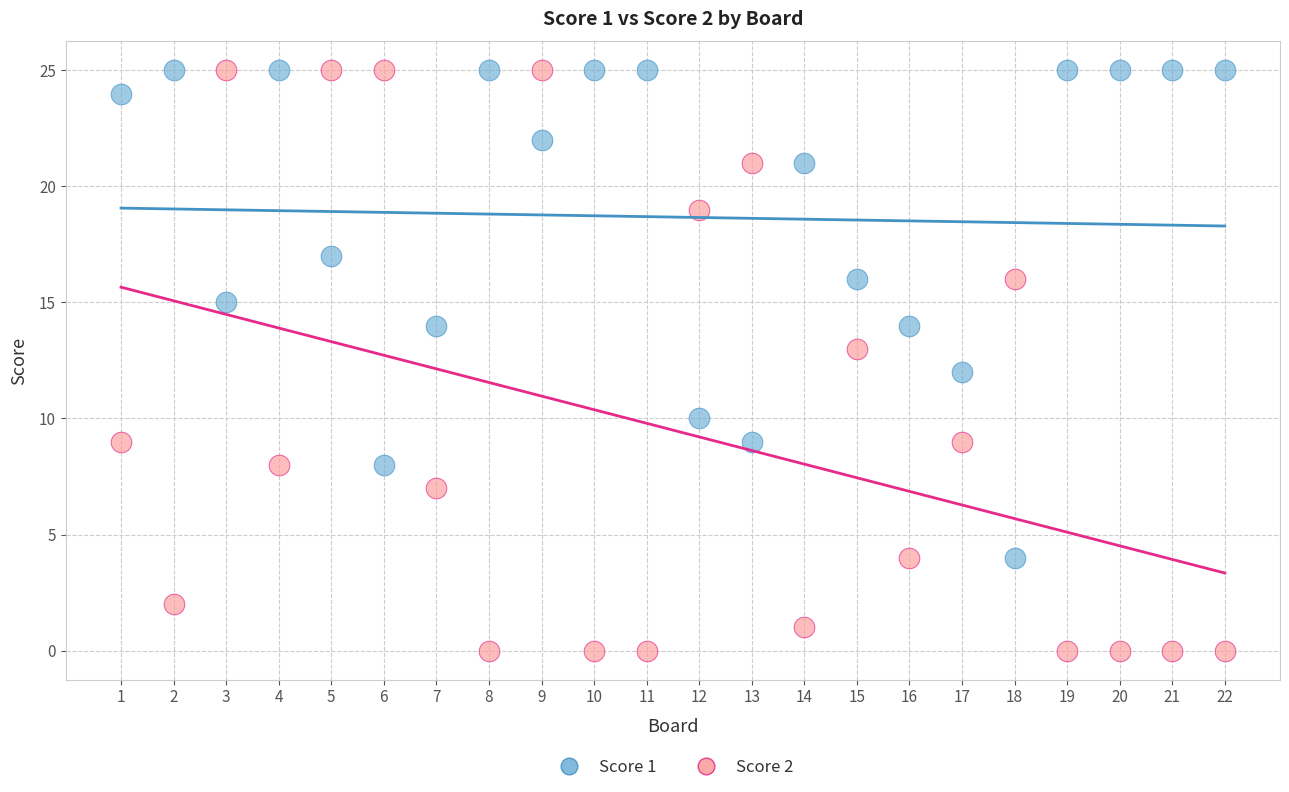

What are all the series names shown in the legend?

Score 1, Score 2